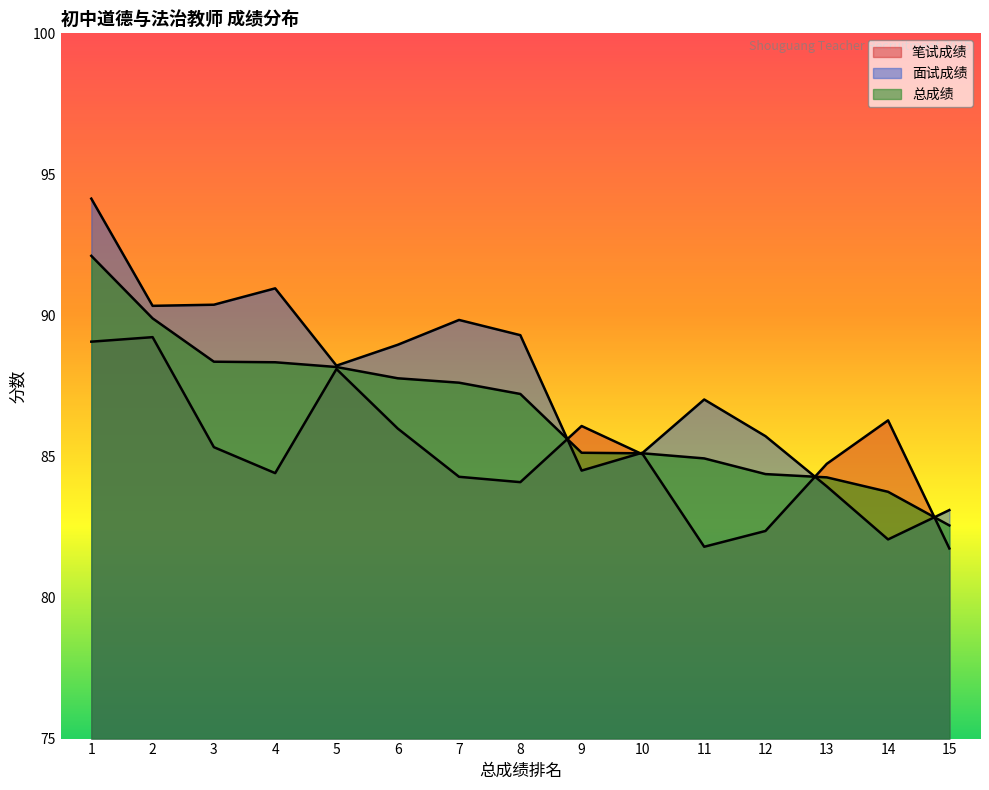

What is the maximum value shown in the chart?

94.1